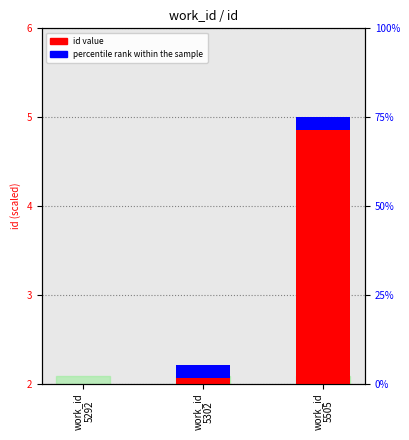

What is the approximate value at work_id
5292?

2.0